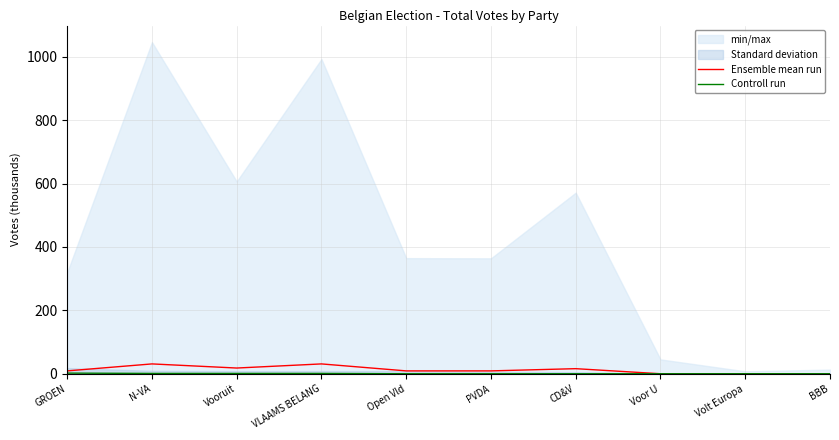

What is the difference between the highest and lowest values at Open Vld?

9